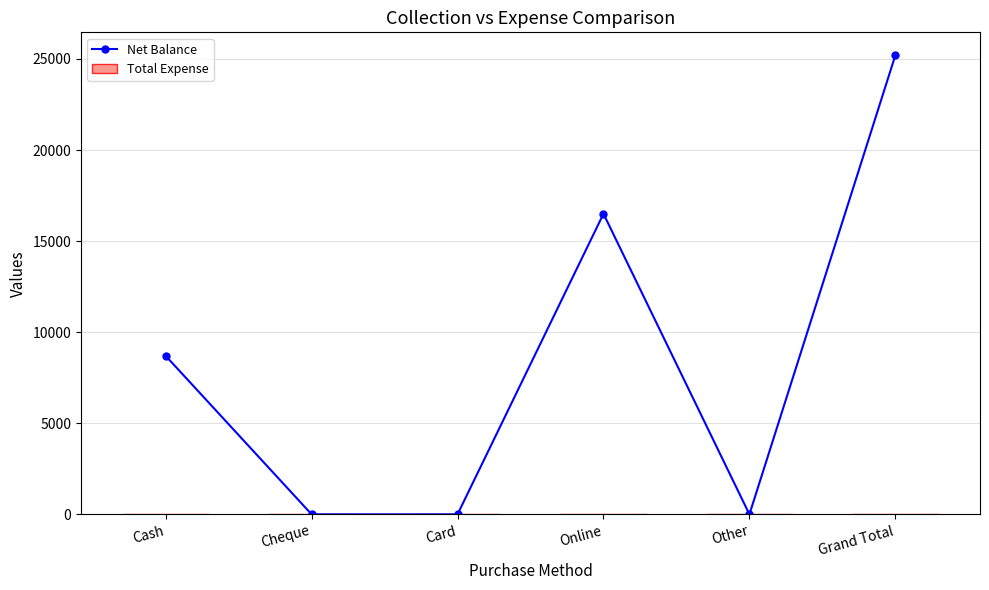

What is the sum of the values at Cash and Grand Total?

33900